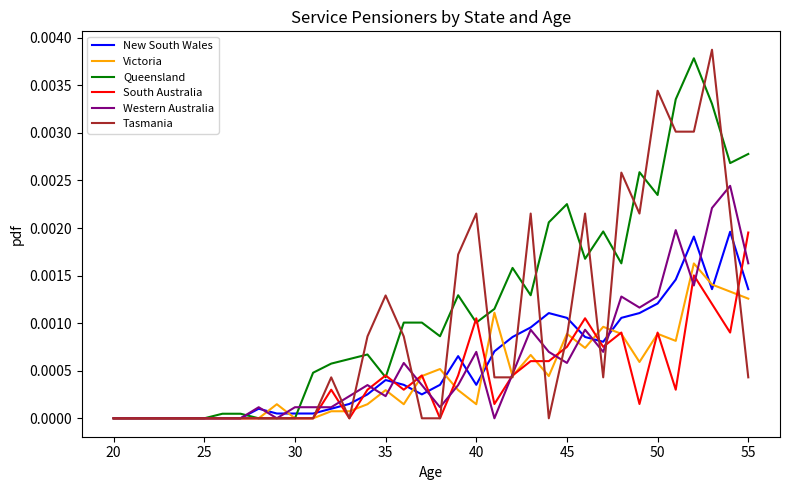

Which series has the largest total across all categories?

Queensland